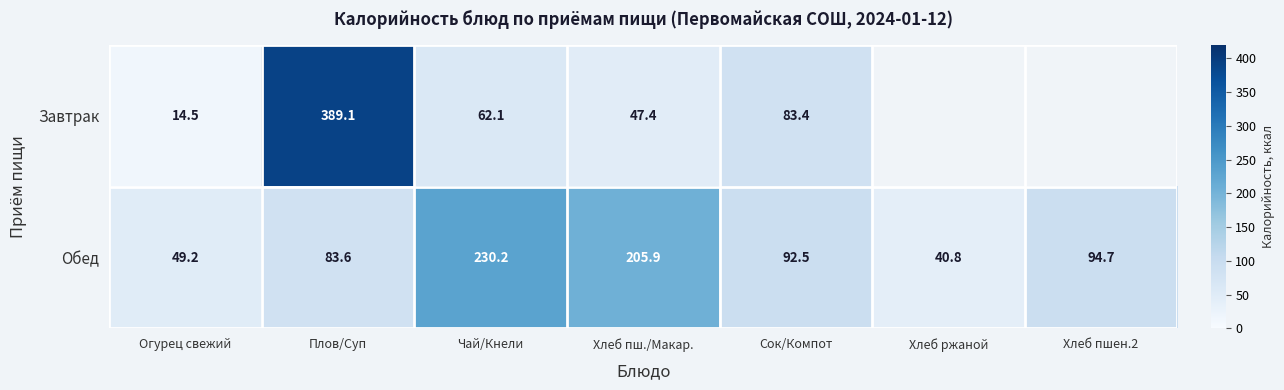

True or false: Обед has a value of 71.3 at Хлеб ржаной.

False